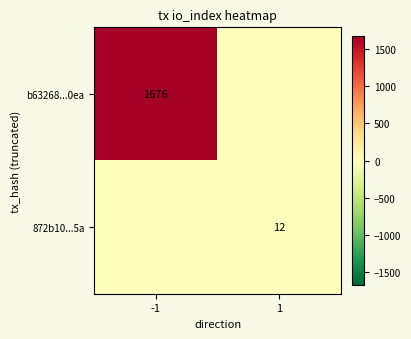

Is the value of 872b10...5a at 1 greater than the value of b63268...0ea at -1?

No